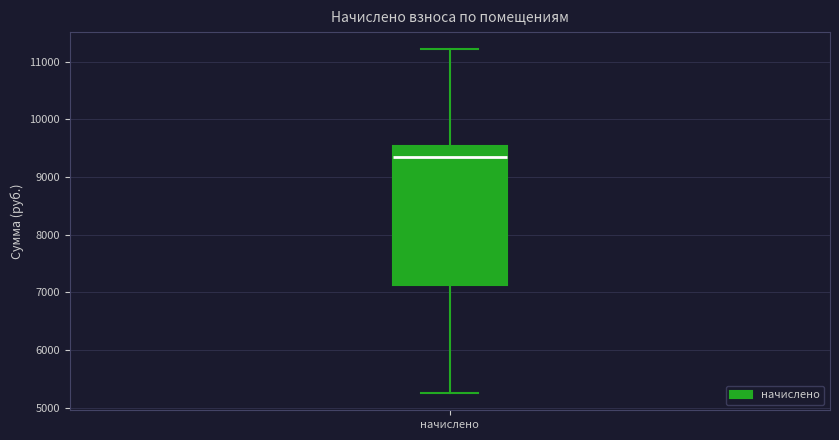

Read this box plot against the y-axis: the position of the median line, the range covered by the box, and the ends of both whiskers. The values are not printed on the chart, so give them approximately, as read against the axis.

median 9300, box 7100 to 9500, whiskers 5300 to 11200